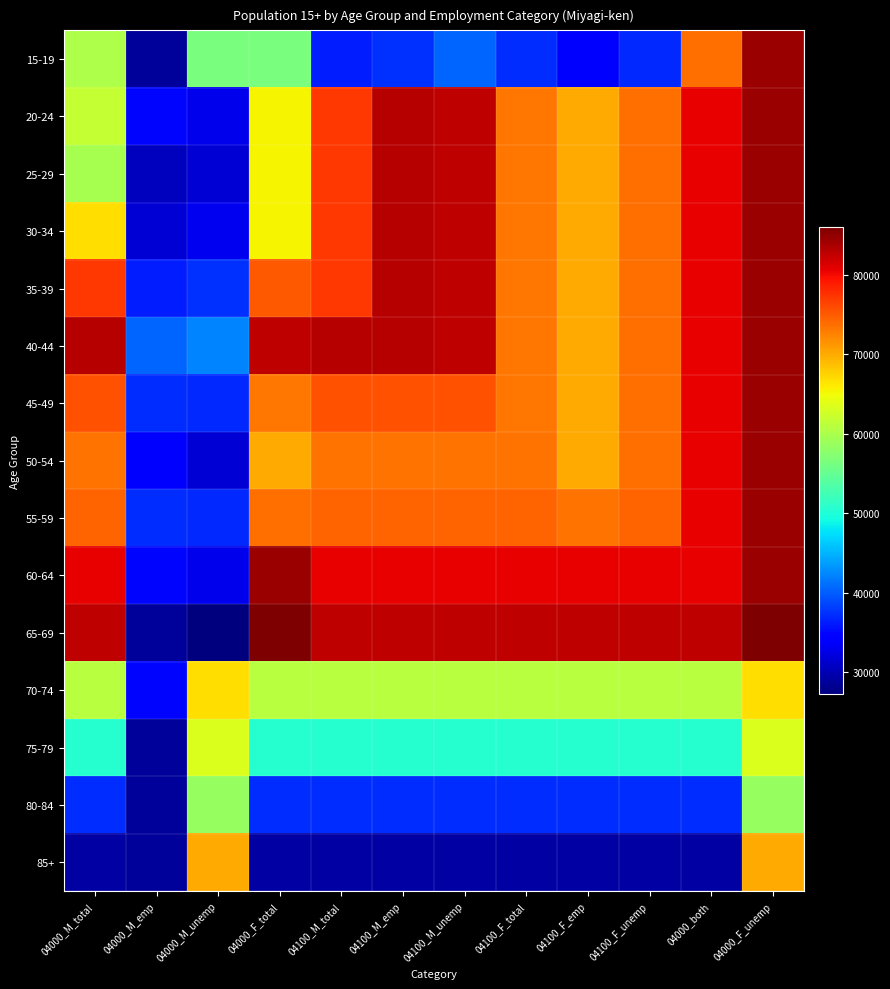

How many data points in 85+ are above 29080?

2